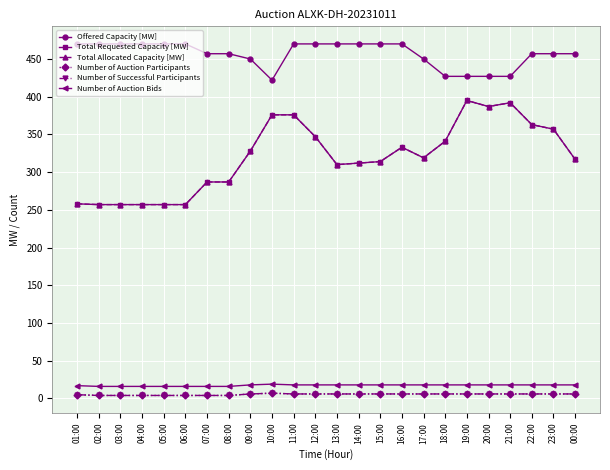

What is the label of the 24th point from the left?

00:00